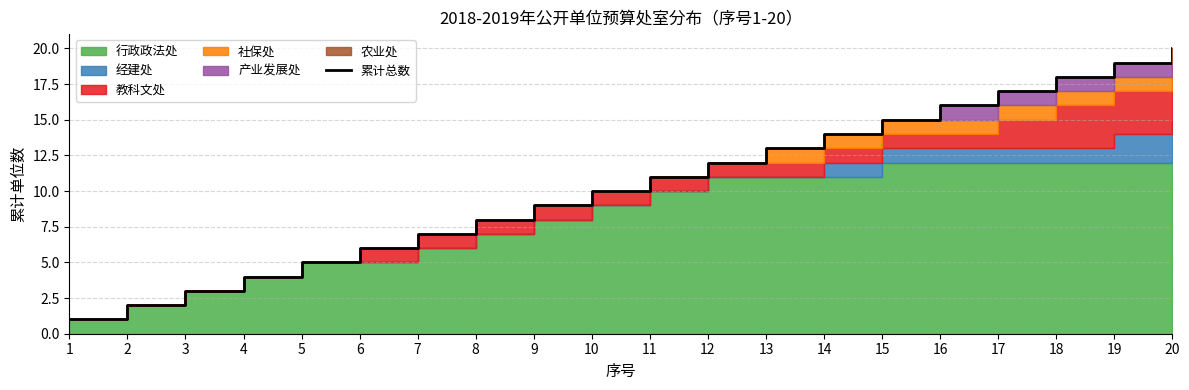

Reading right to left, list all the values displayed in this chart.

20	19	18	17	16	15	14	13	12	11	10	9	8	7	6	5	4	3	2	1